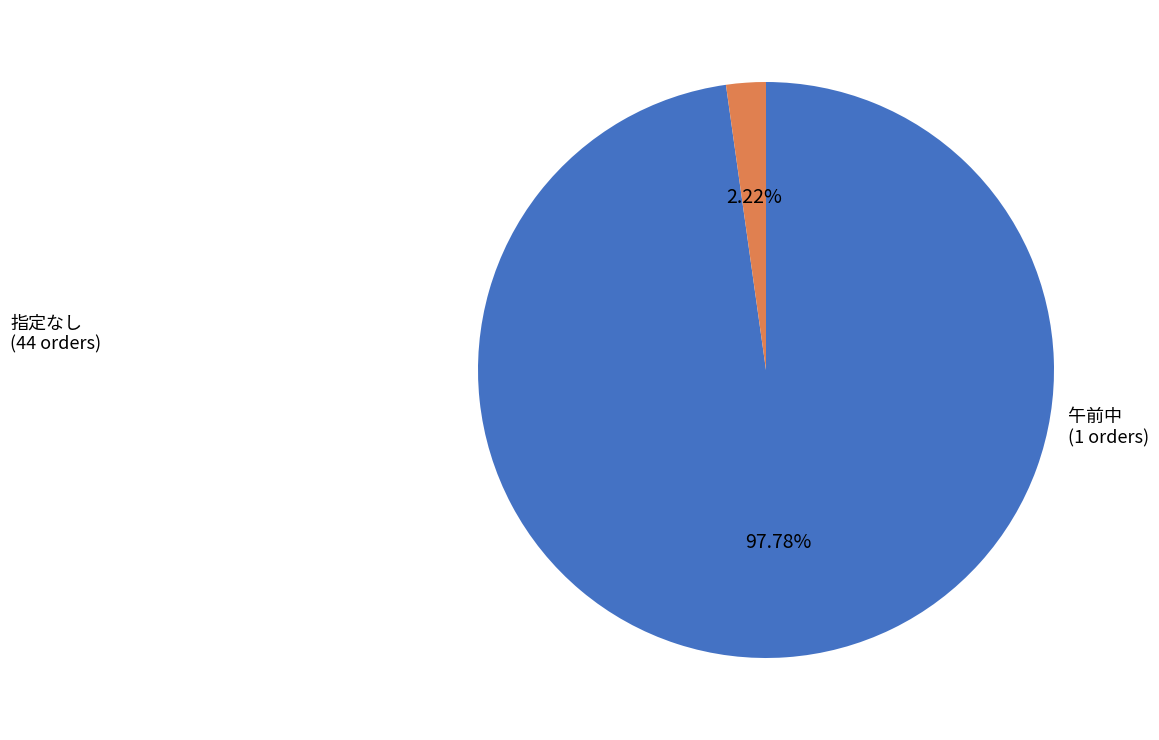

Rank the categories by value from lowest to highest.

午前中, 指定なし